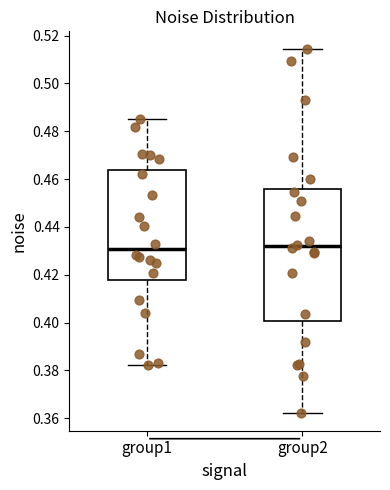

Reading left to right, transcribe this box plot: for each box, give where its median line is, the range the box spans, and where its two whiskers end, as read against the y-axis. The values are not printed on the chart, so give them approximately, as read against the axis.

group1: median 0.430, box 0.418 to 0.464, whiskers 0.382 to 0.486
group2: median 0.432, box 0.400 to 0.456, whiskers 0.362 to 0.514